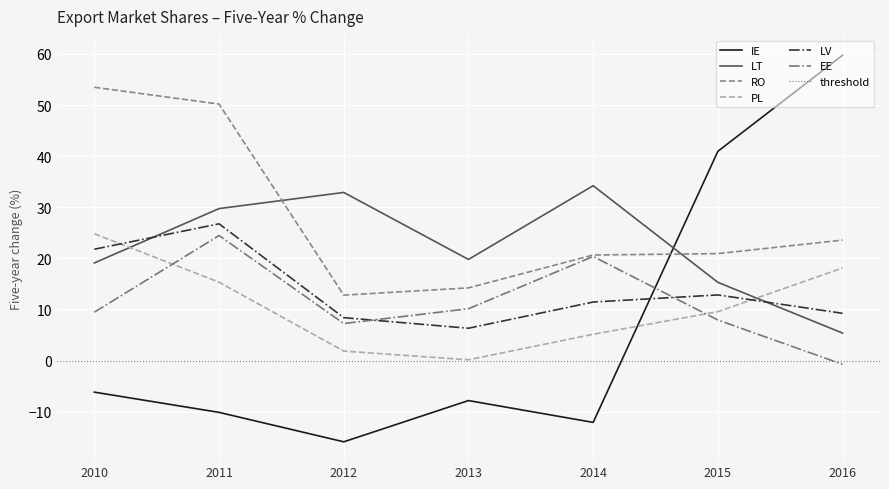

Between 2012 and 2010, which is larger?

2010